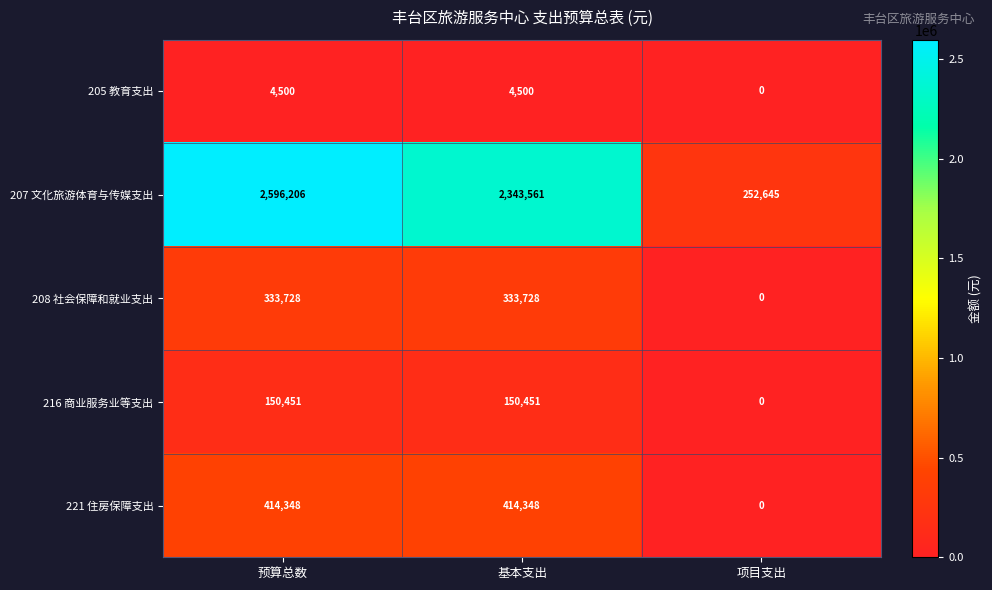

The 205 教育支出 series shows 3111 at 项目支出. True or false?

False